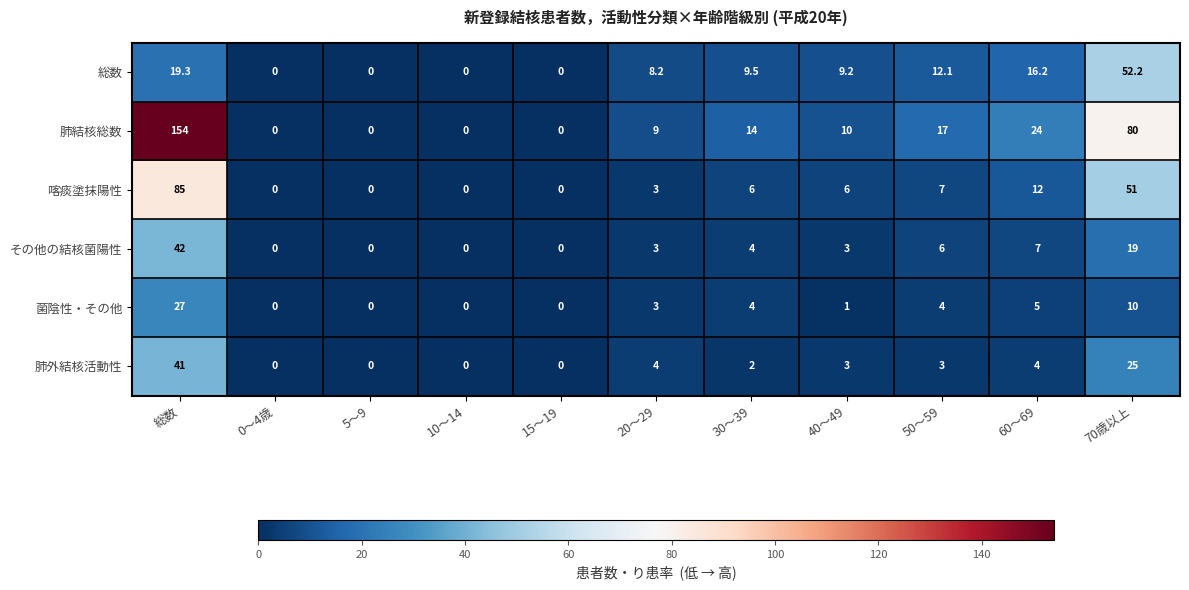

Which series has the widest spread of values?

肺結核総数